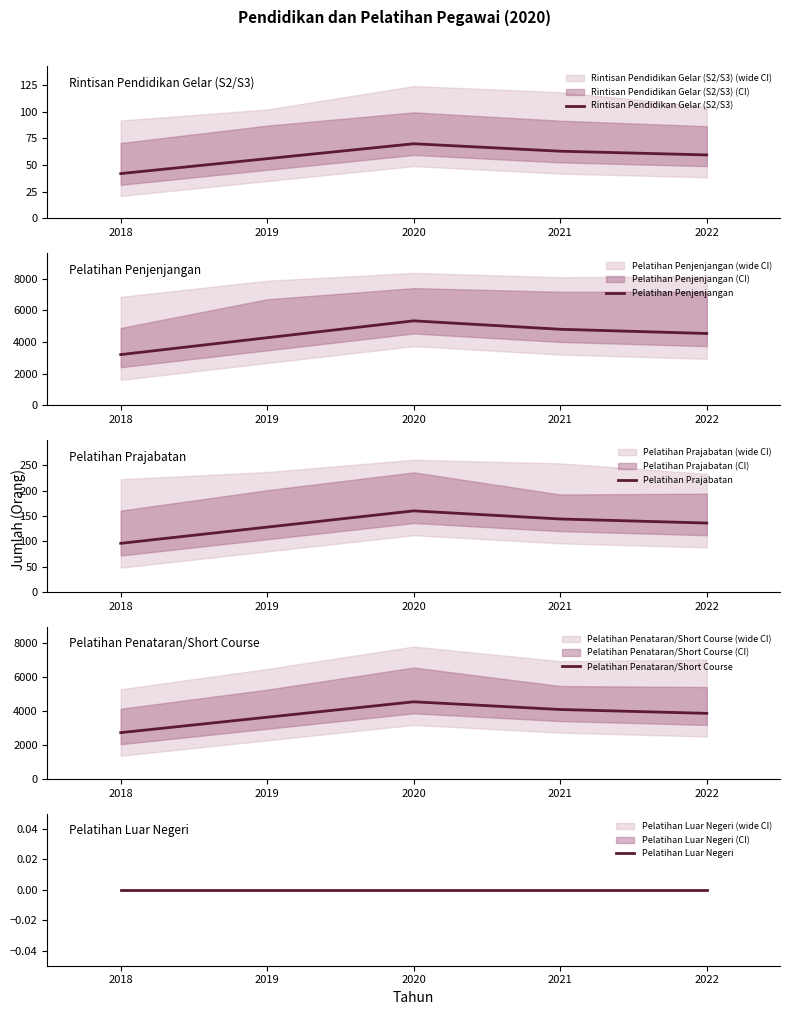

True or false: Pelatihan Penjenjangan and Pelatihan Prajabatan intersect in this chart.

False